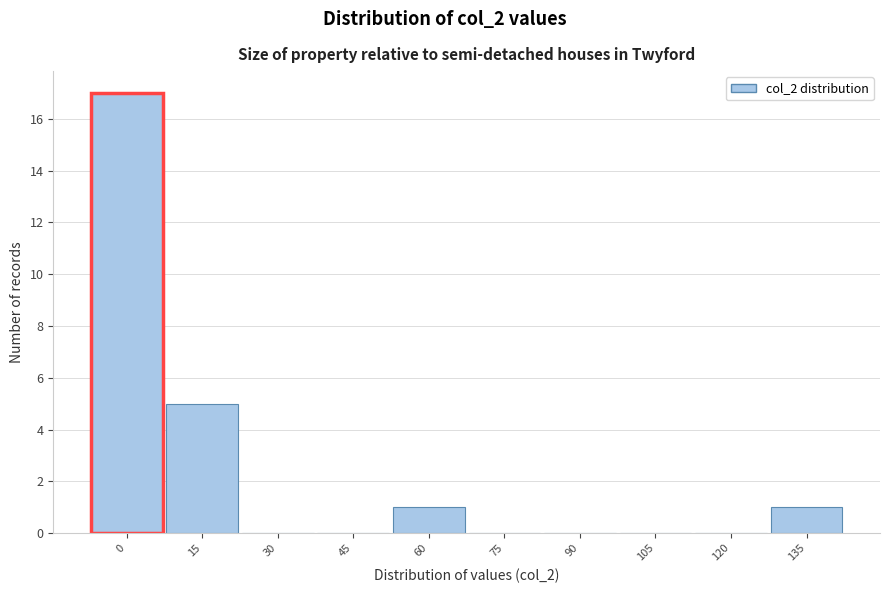

Reading left to right, transcribe all the data shown in this chart.

0=17	15=5	30=0	45=0	60=1	75=0	90=0	105=0	120=0	135=1